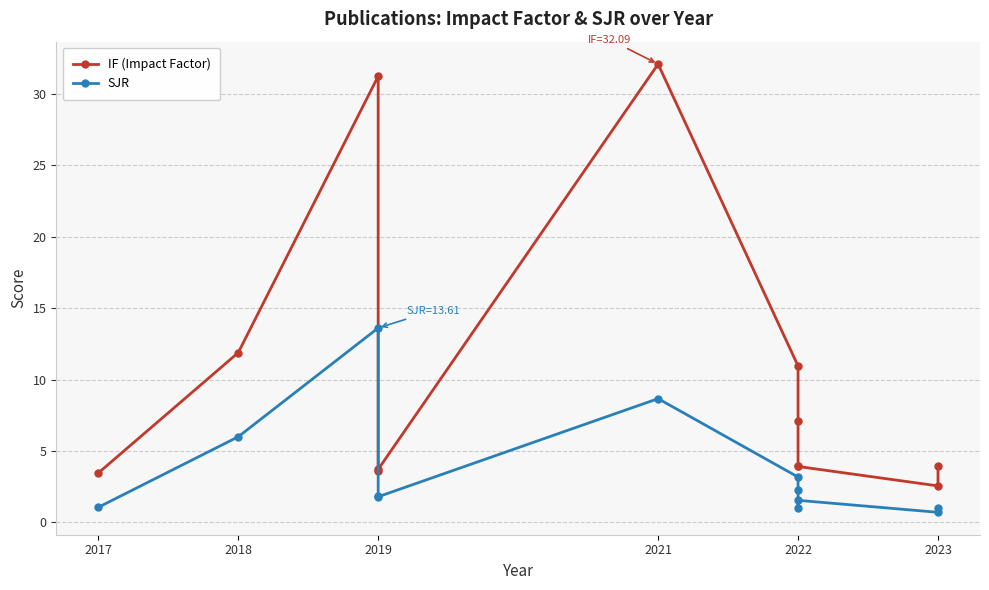

Rank the series by their average value, from lowest to highest.

SJR, IF (Impact Factor)